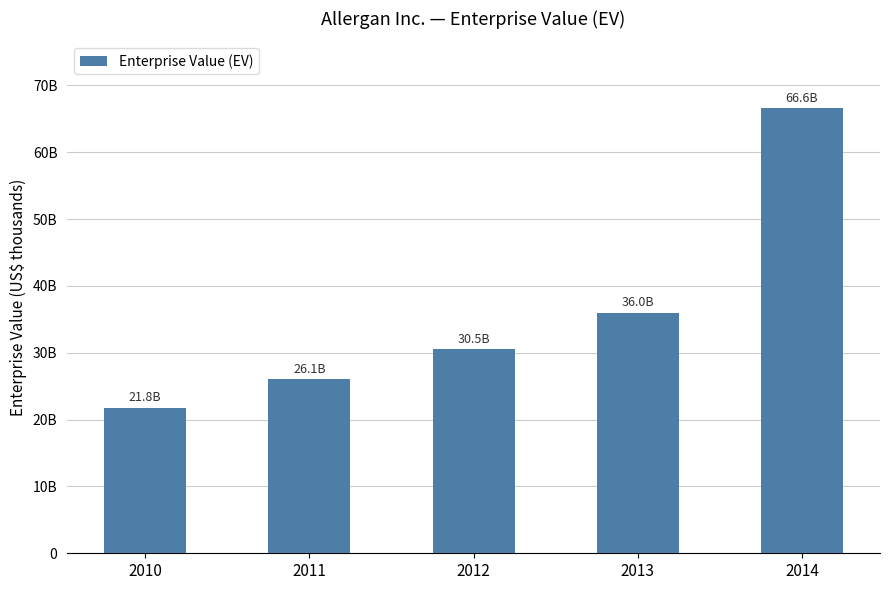

Rank the categories by value from highest to lowest.

2014, 2013, 2012, 2011, 2010